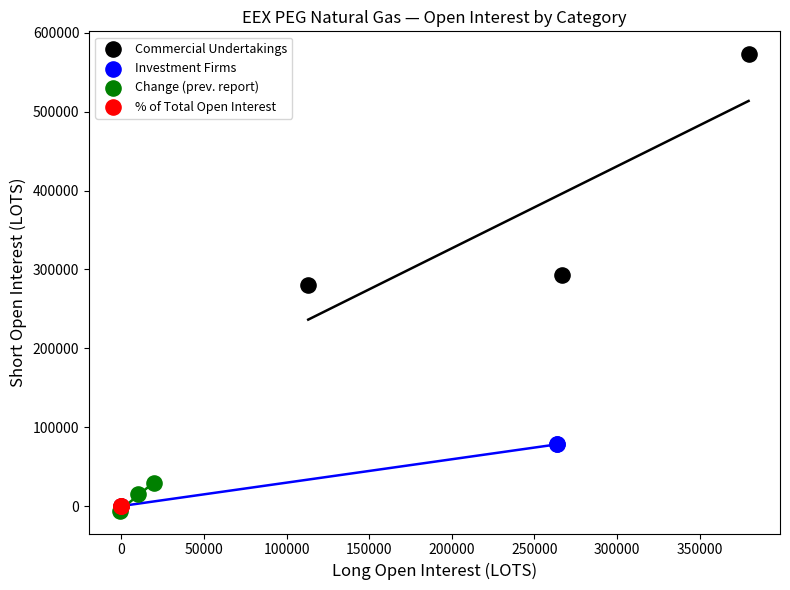

Which series has the widest spread of Y values?

Commercial Undertakings